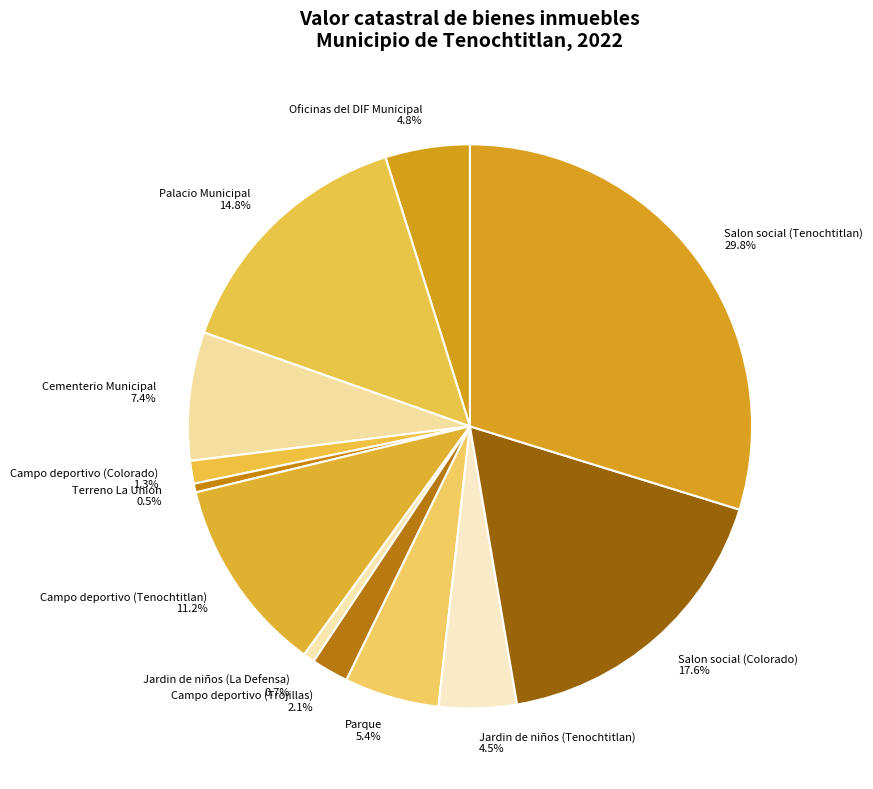

What is the ratio of the value at Campo deportivo (Colorado) to the value at Jardin de niños (La Defensa)?

2.0